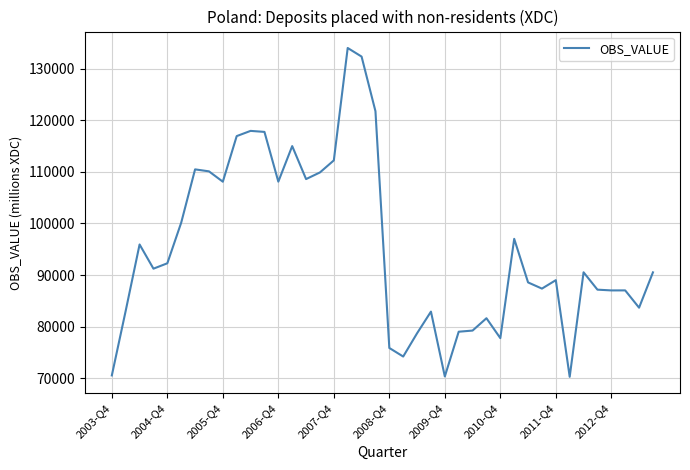

What is the smallest value displayed?

70287.1